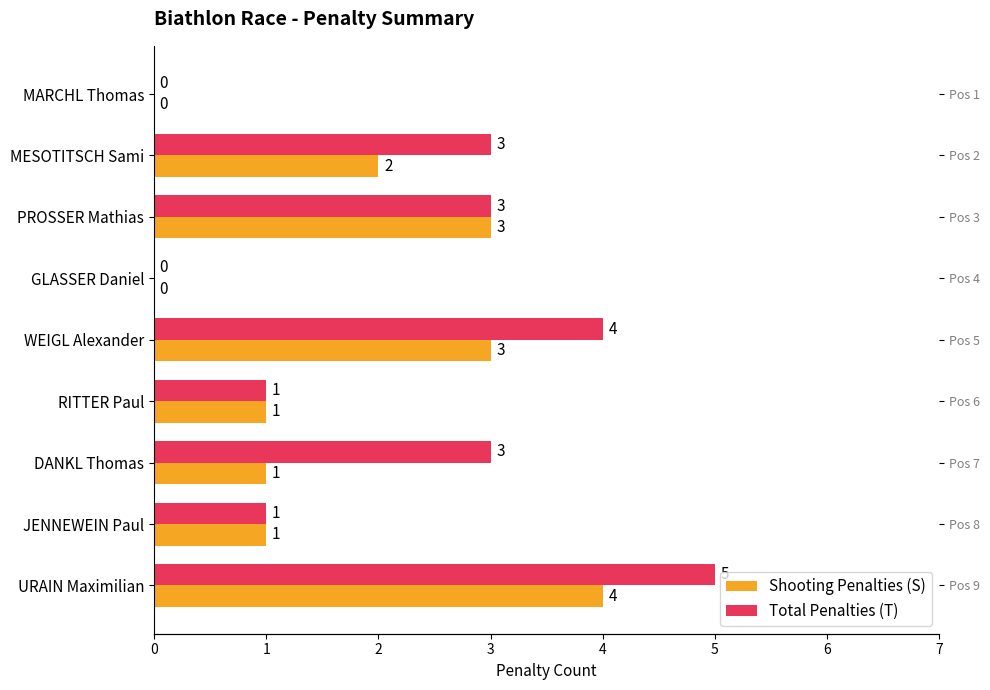

Are the bars horizontal?

Yes